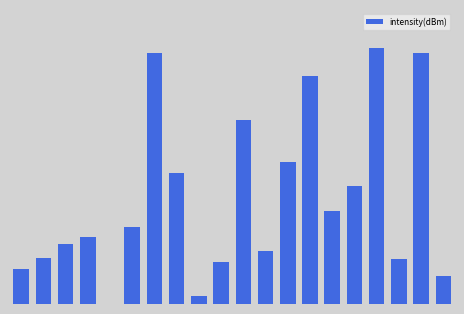

Does the chart contain any negative values?

No